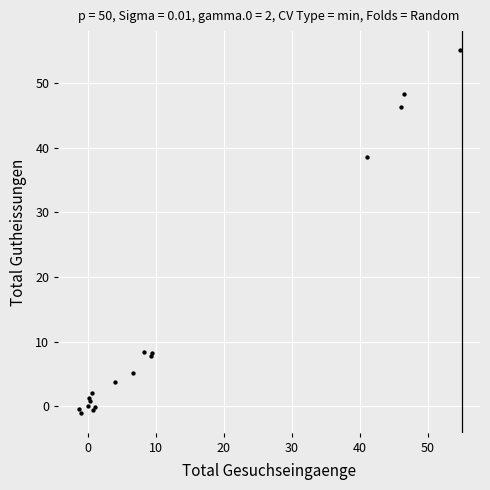

What Y value in the scatter plot is closest to 26?

38.6